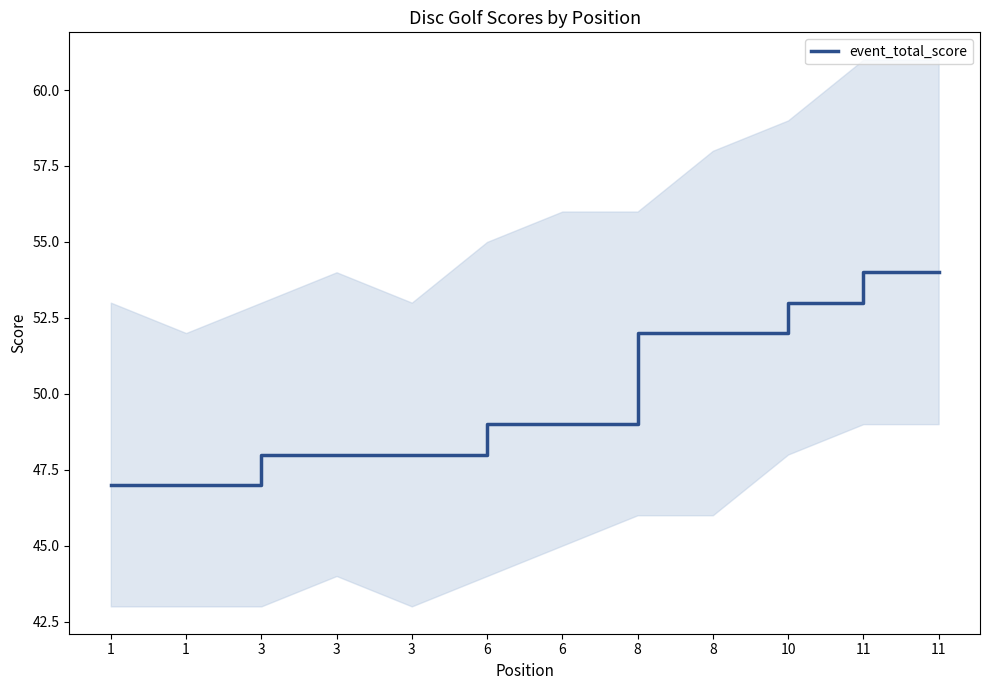

At which label does the data first exceed 49?

8